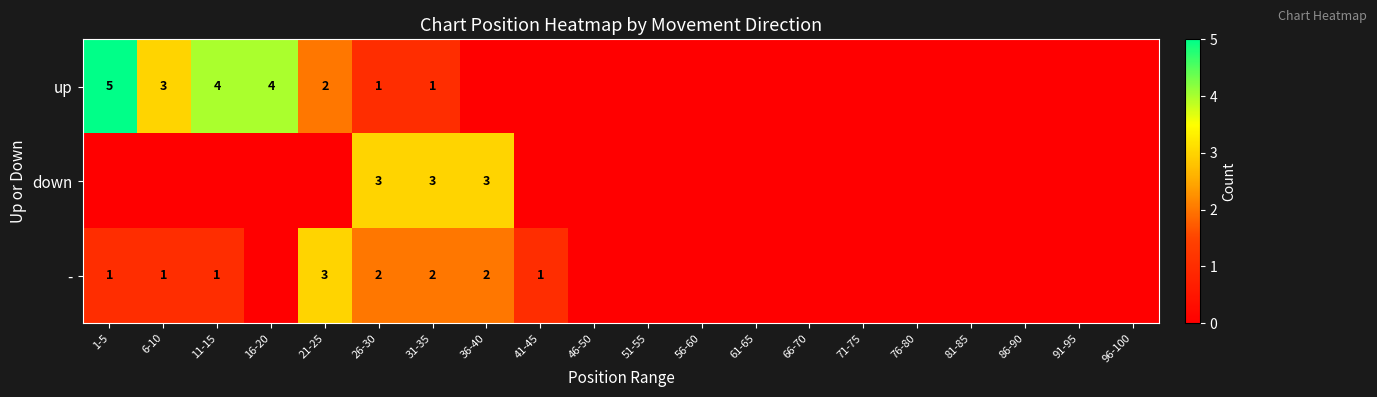

What is the maximum value shown in the chart?

5